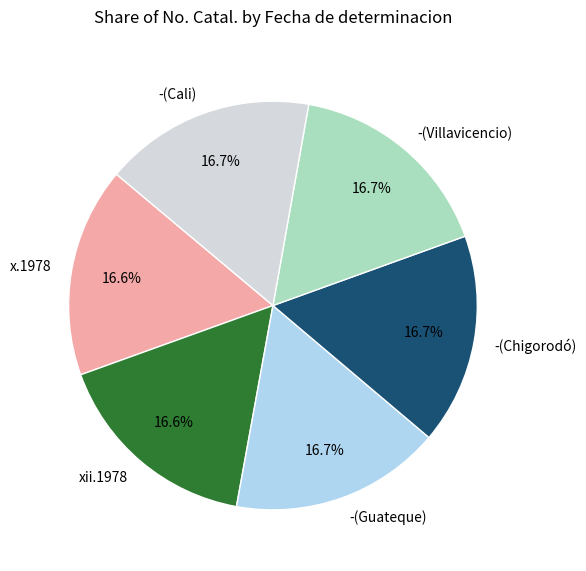

Does xii.1978 account for over 50% of the chart?

No